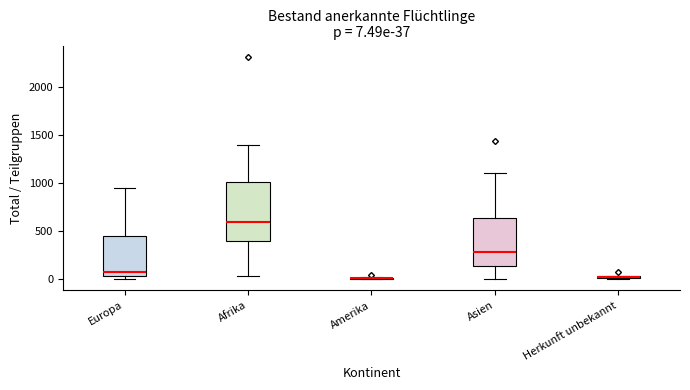

Which box is the tallest, from its lower edge to its upper edge?

Afrika